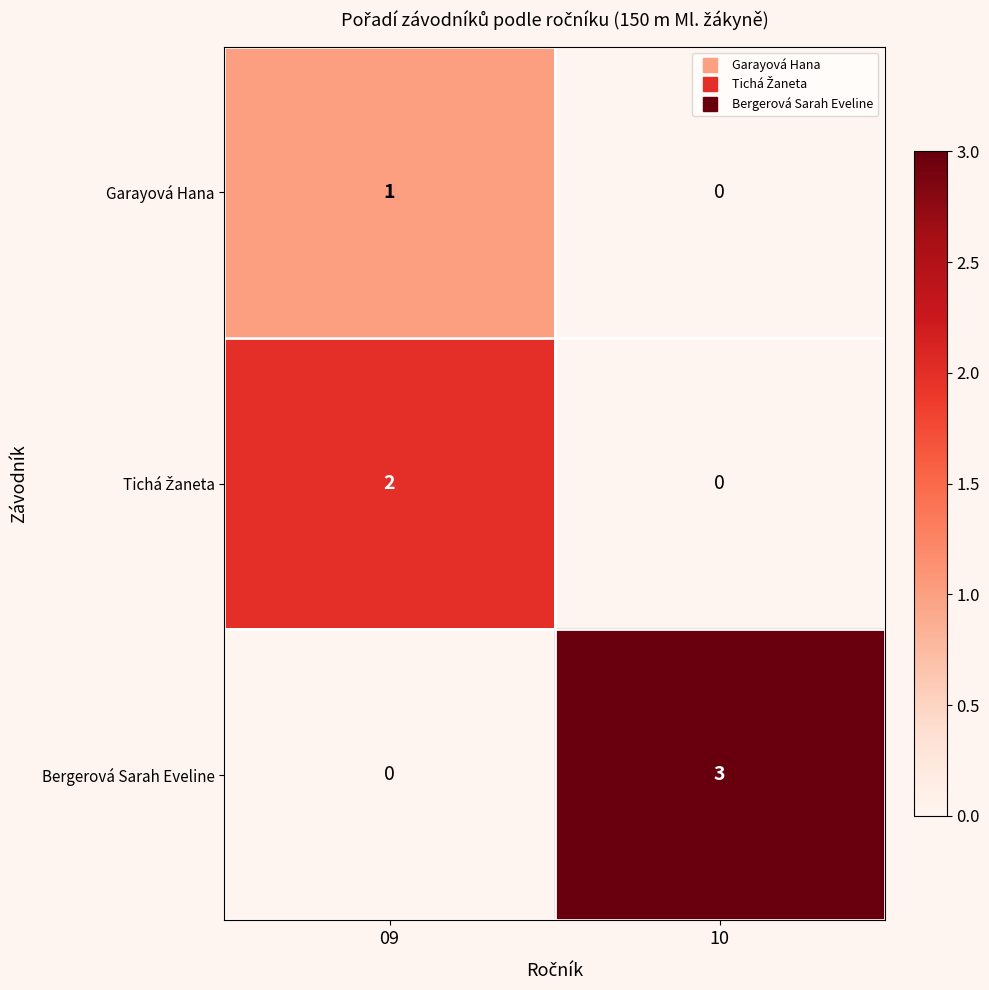

How many distinct data groups are displayed?

3